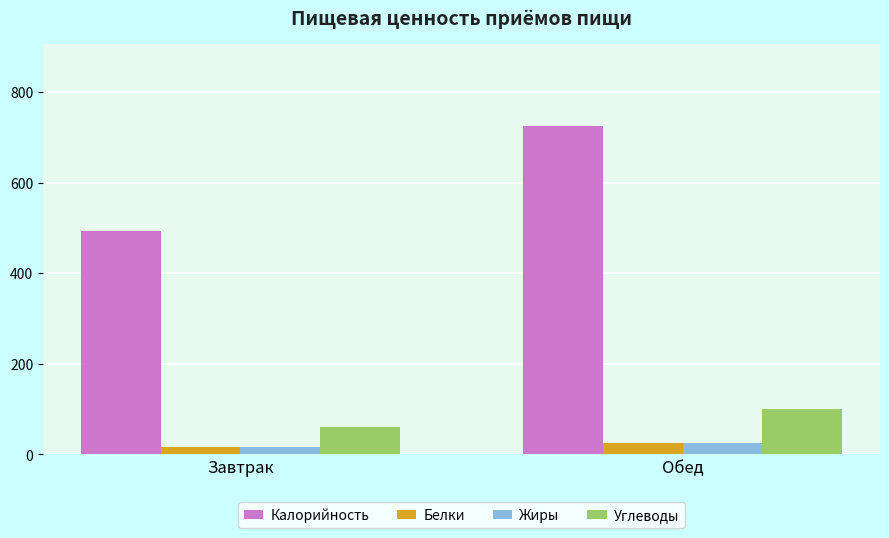

At which label is Калорийность closest to 609?

Завтрак